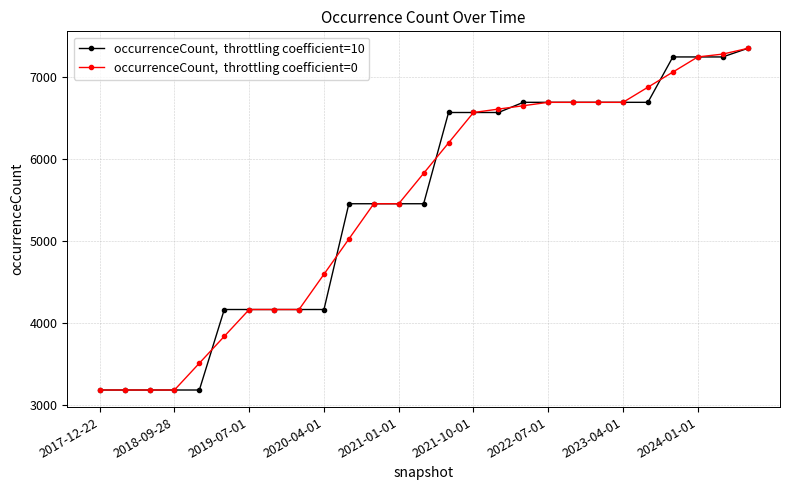

What is the greatest value displayed?

7351.0